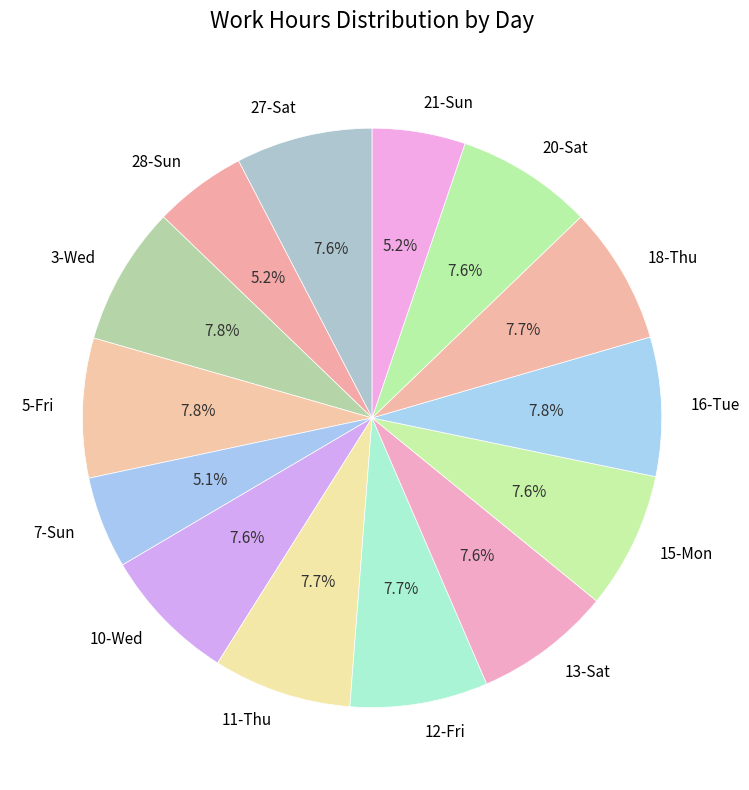

To the nearest percent, what is the difference between the largest and smallest slice percentages?

3%